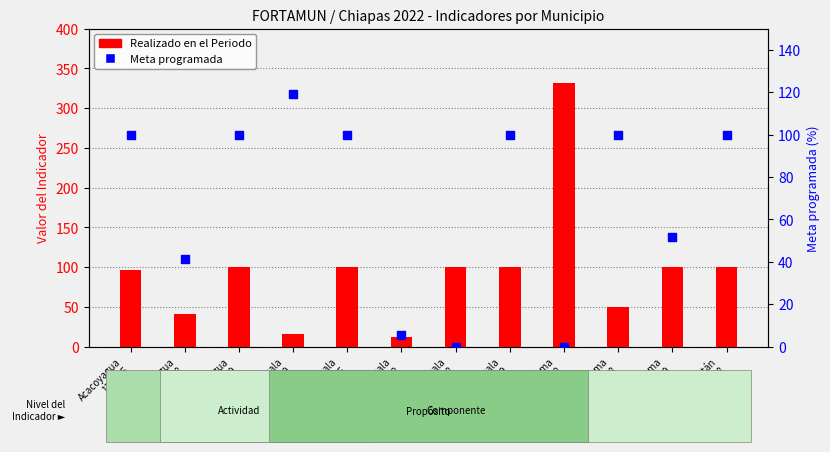

What are all the series names shown in the legend?

Realizado en el Periodo, Meta programada